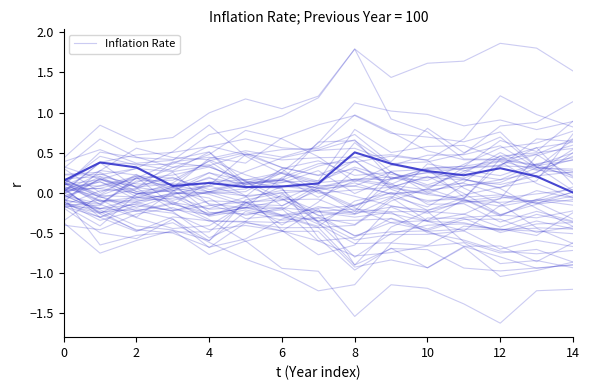

What is the sum of all values?

7.2